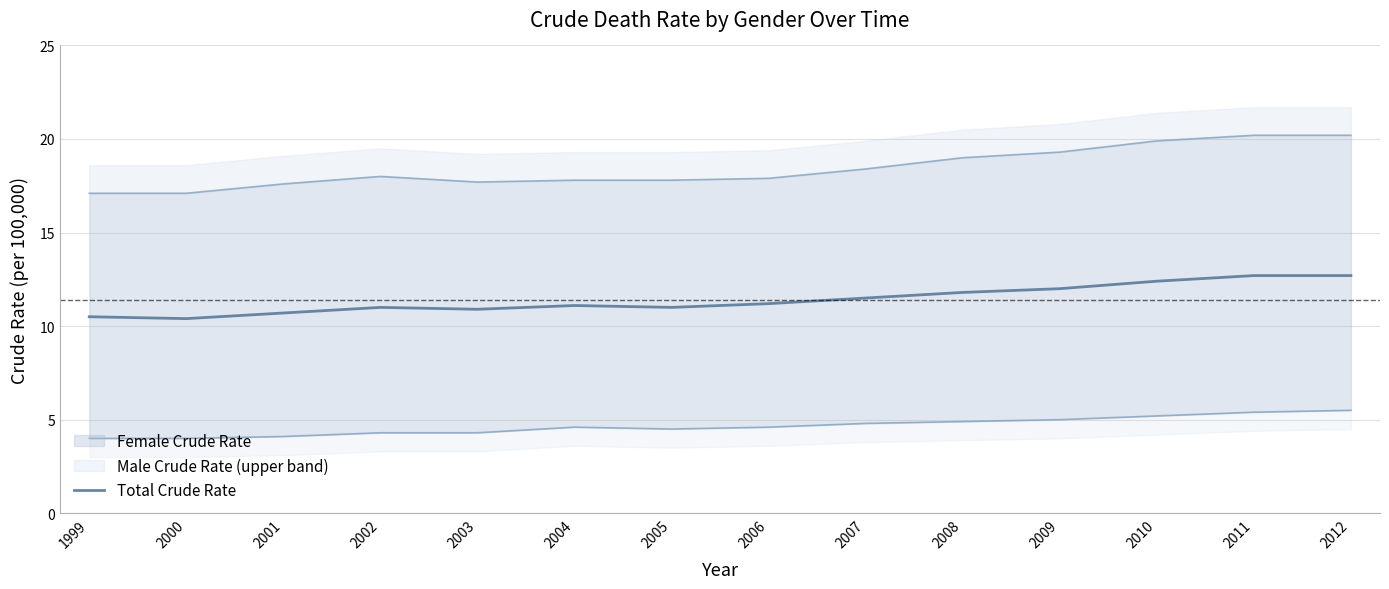

The chart shows a value of 11.8 at 2008. True or false?

True